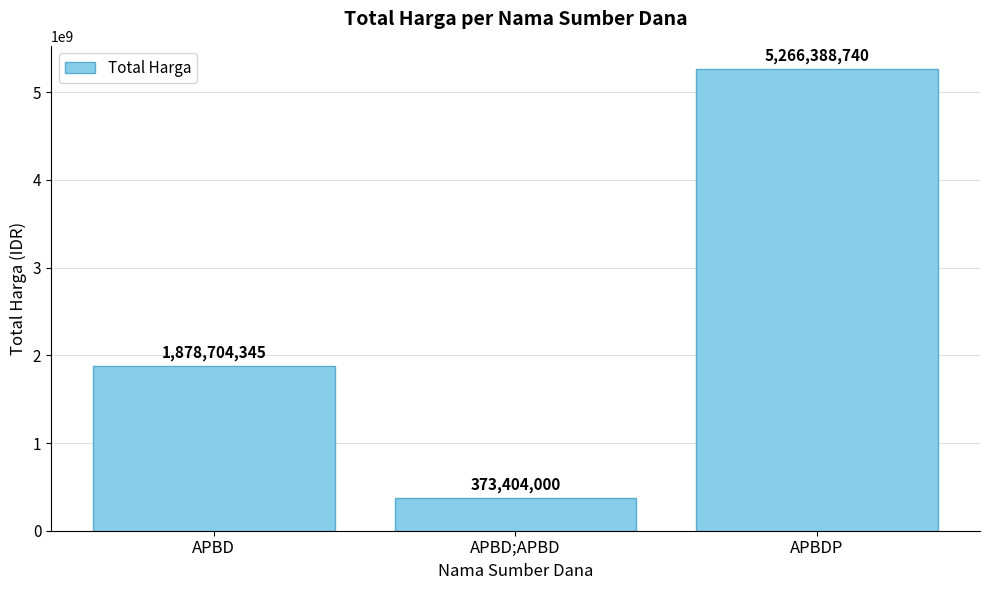

What is the smallest value displayed?

373404000